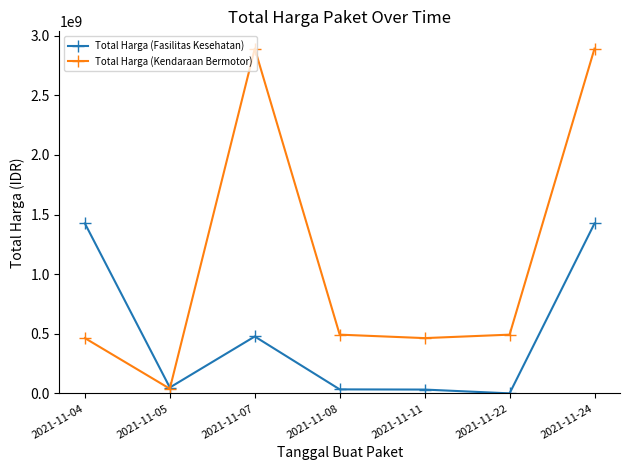

At which label does Total Harga (Fasilitas Kesehatan) reach its minimum?

2021-11-22